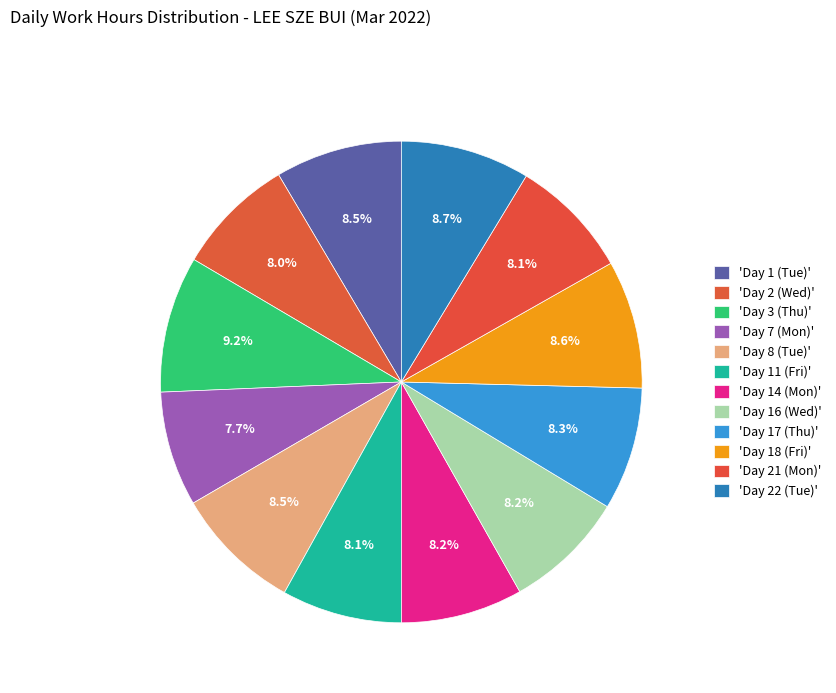

What is the smallest slice in the pie chart?

Day 7 (Mon)